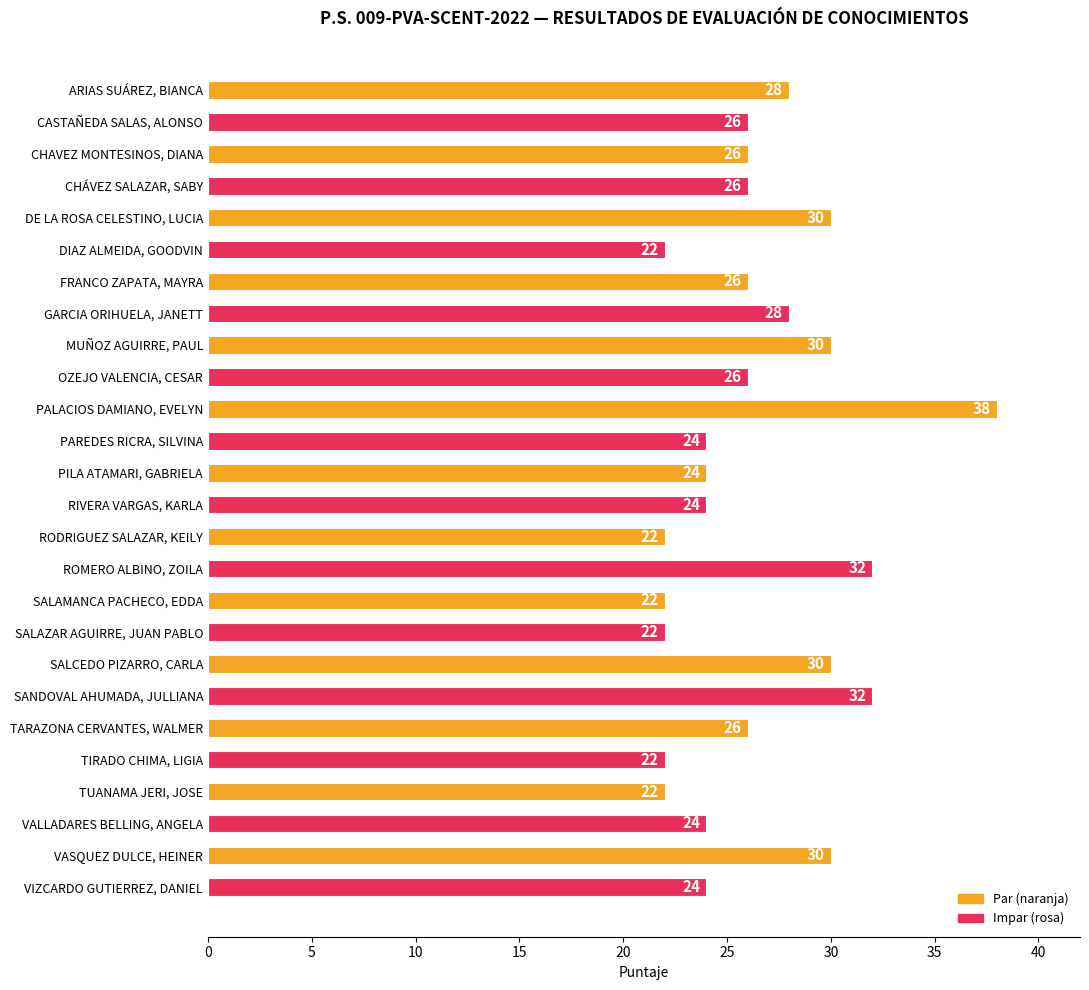

Is it true that the value at PAREDES RICRA, SILVINA is 24?

True